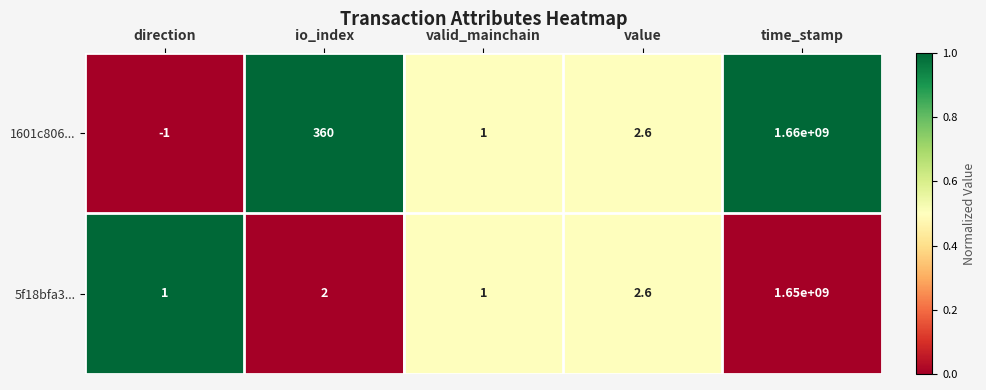

True or false: 1601c806... has a value of 2162482522.0 at time_stamp.

False